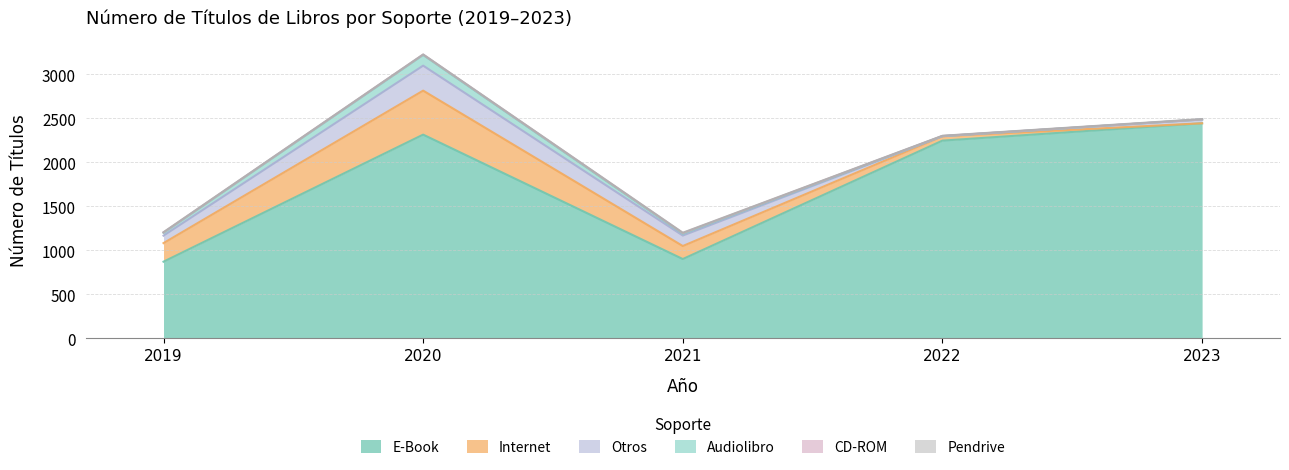

Where is the first local maximum for CD-ROM?

2021